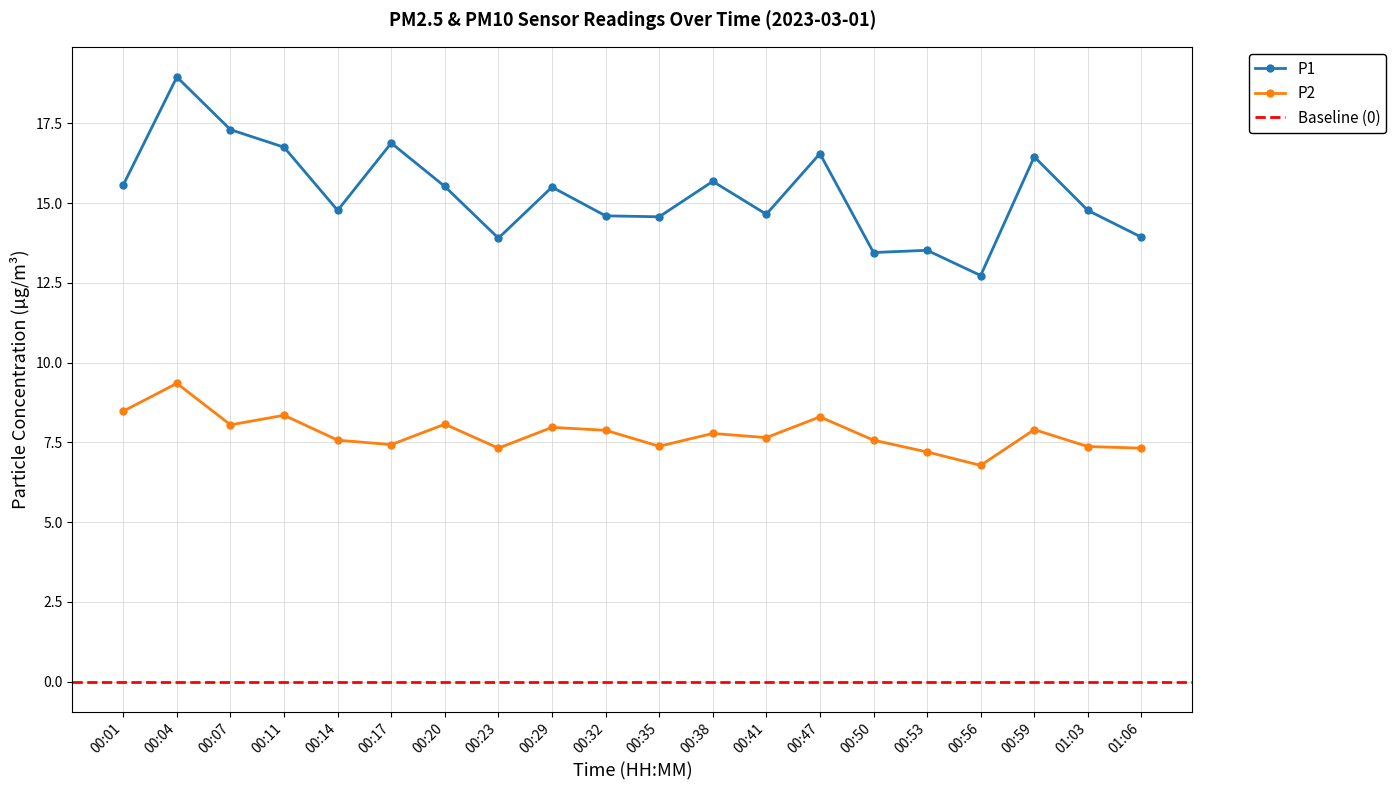

List the series in order of their overall mean, lowest first.

P2, P1